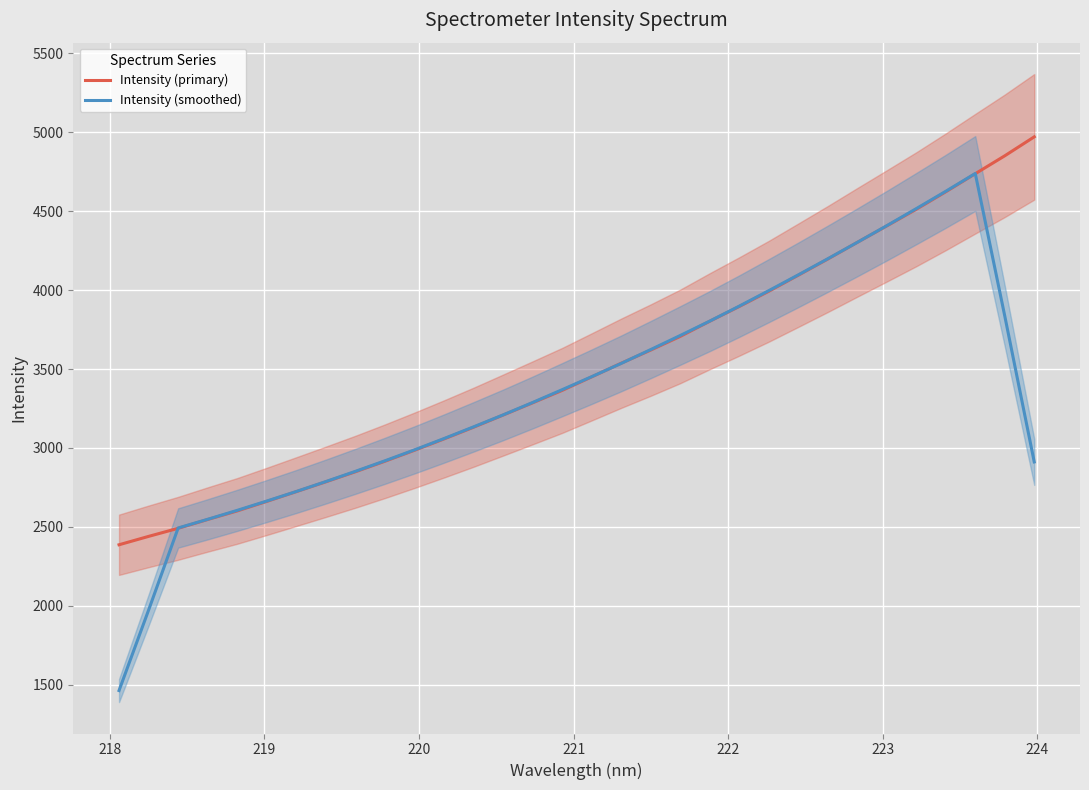

What is the lowest value of the Intensity (smoothed) series?

1463.6